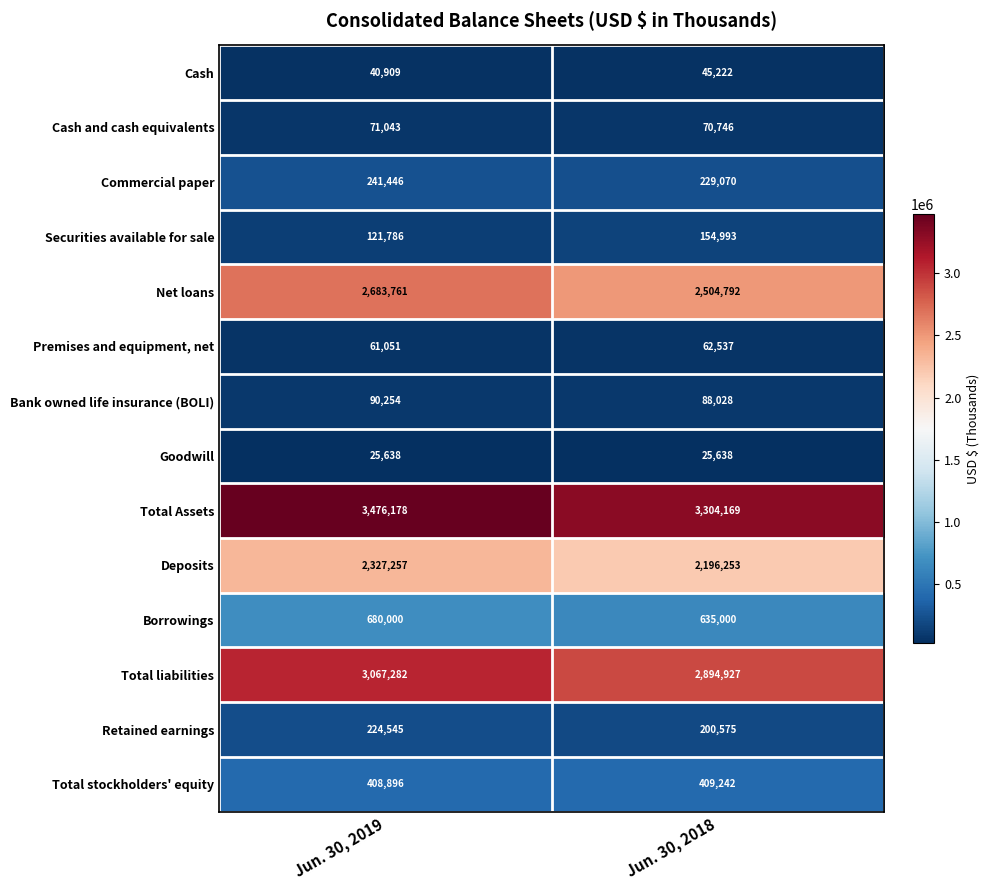

What is the greatest value displayed?

3476178